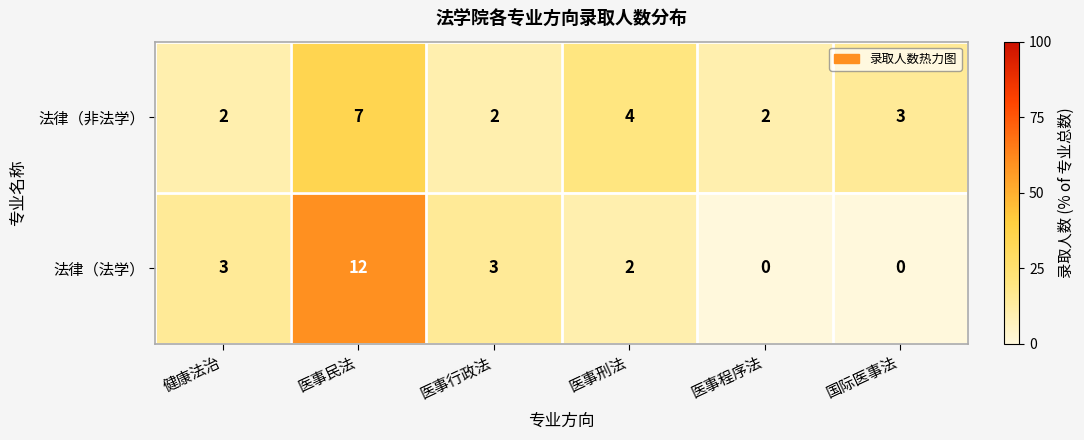

Is the value of 法律（非法学） at 医事行政法 greater than the value of 法律（法学） at 国际医事法?

Yes